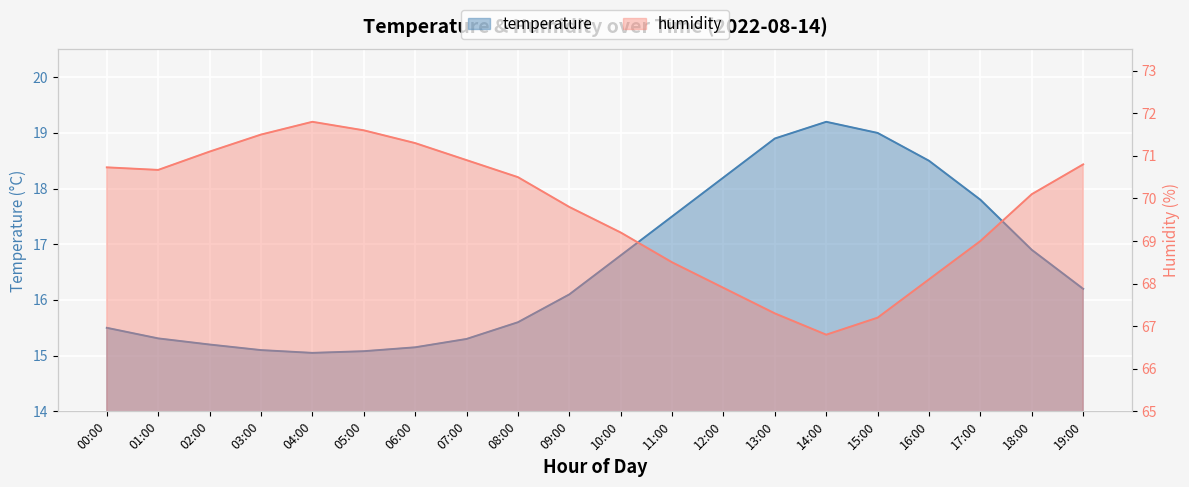

At which label is temperature closest to 17?

18:00